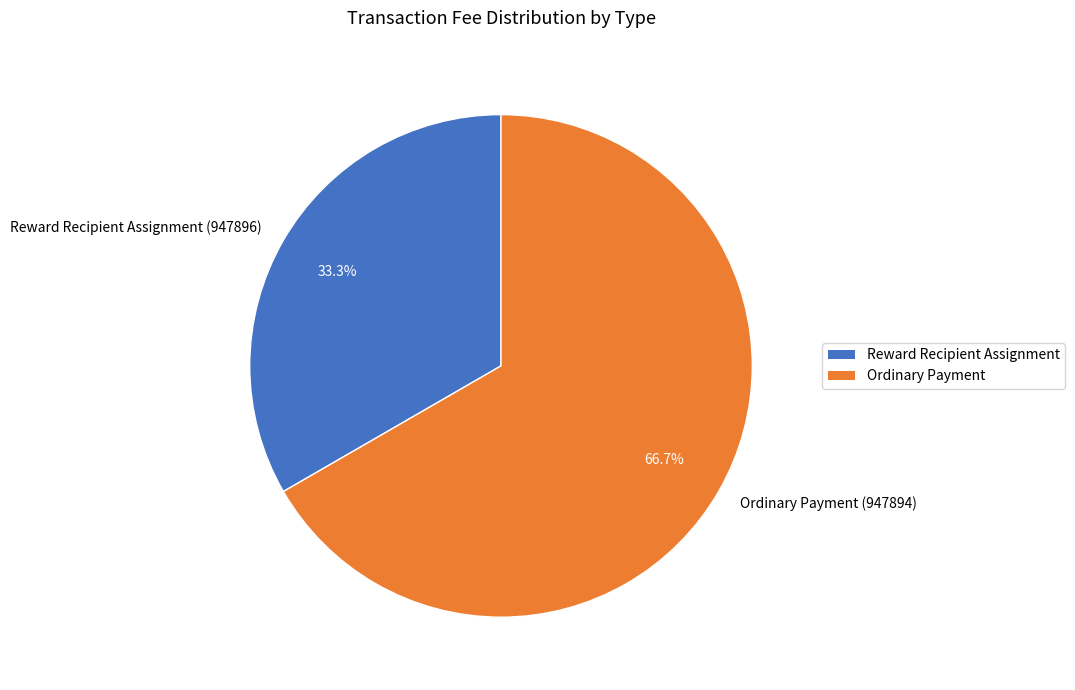

Which category has the biggest portion of the pie?

Ordinary Payment (947894)